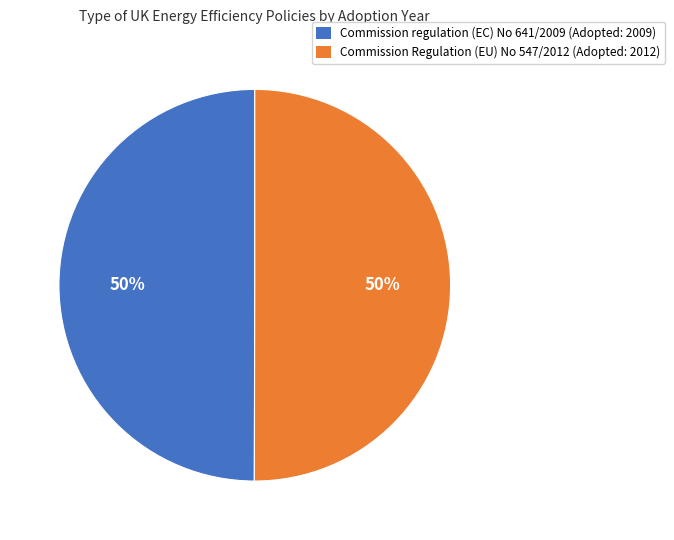

Approximately how many times larger is the value at Commission regulation (EC) No 641/2009 (Adopted: 2009) compared to Commission Regulation (EU) No 547/2012 (Adopted: 2012)?

1.0